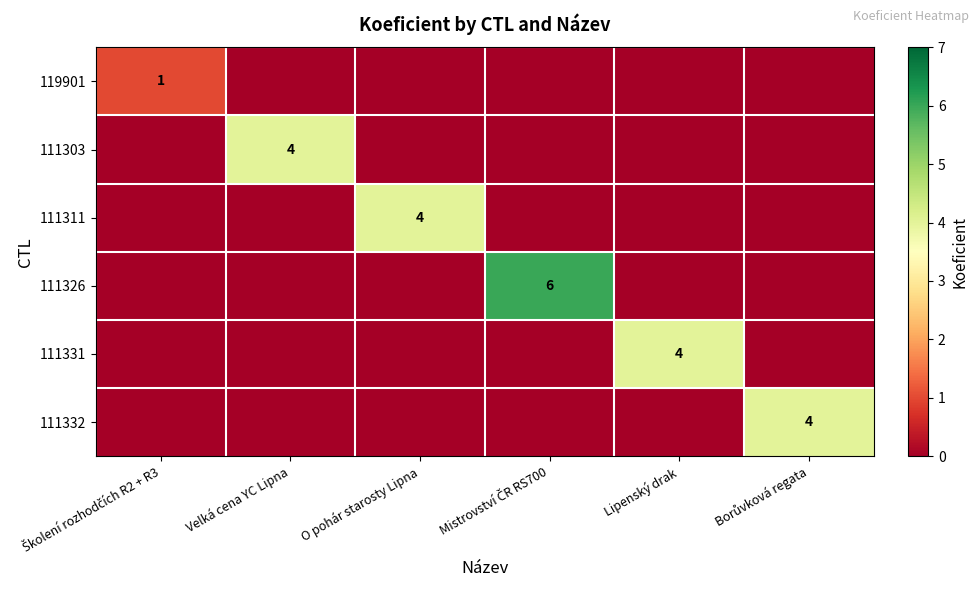

How many positive values does the 111311 series have?

1